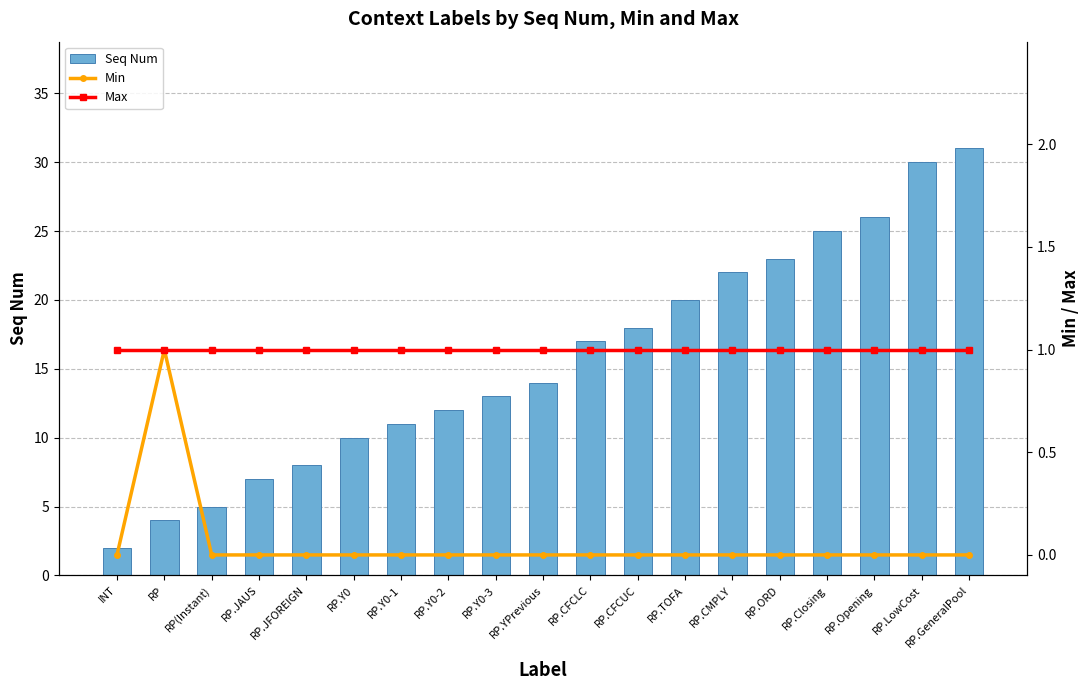

The Seq Num series shows 3 at RP.Y0-2. True or false?

False